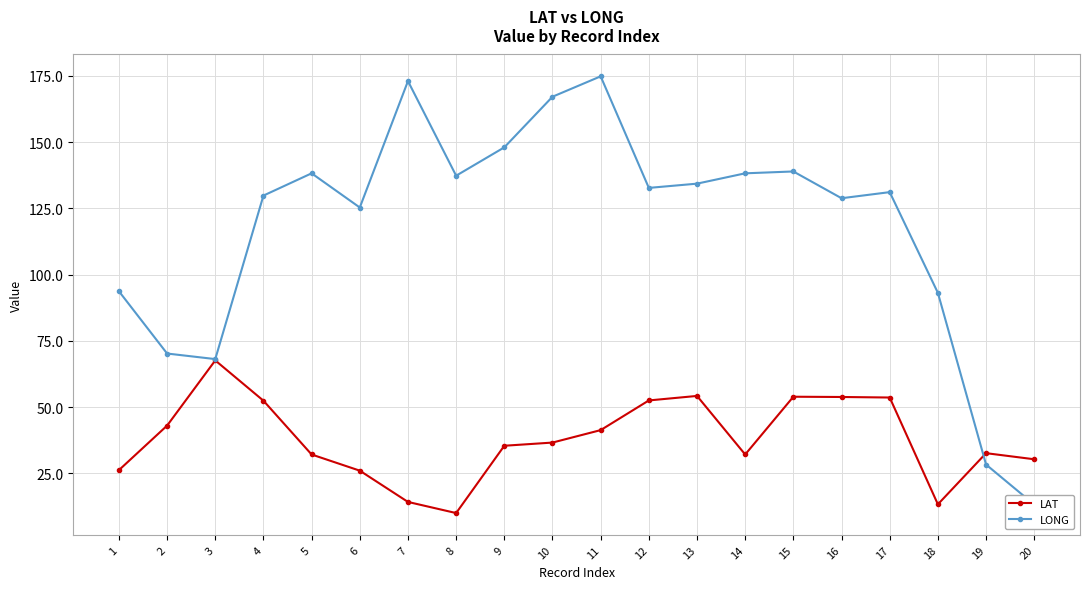

Which category has the lowest value in the LONG series?

20